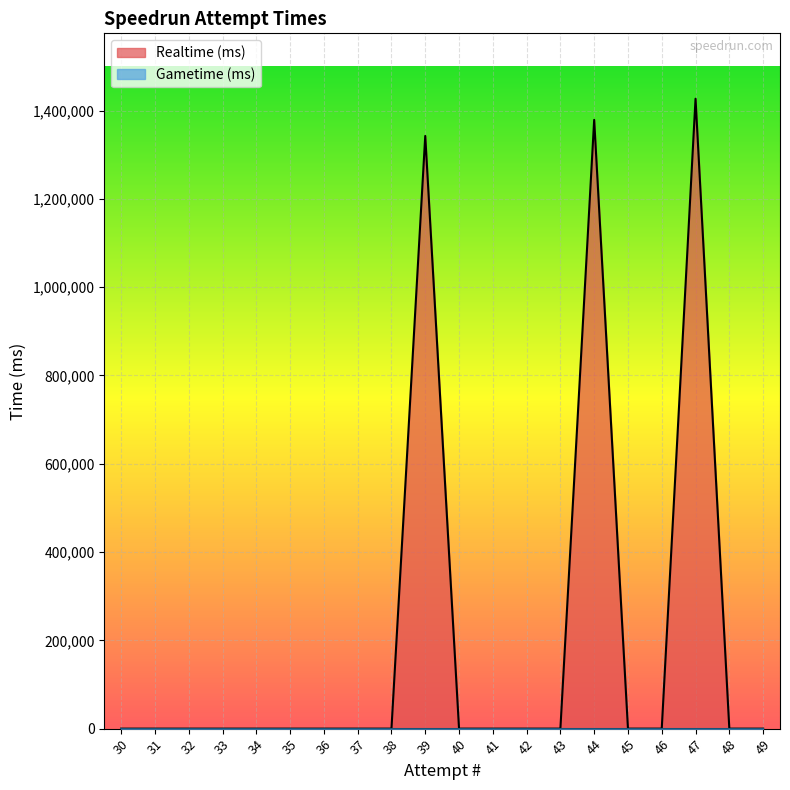

The chart shows a value of 0 at 43. True or false?

True